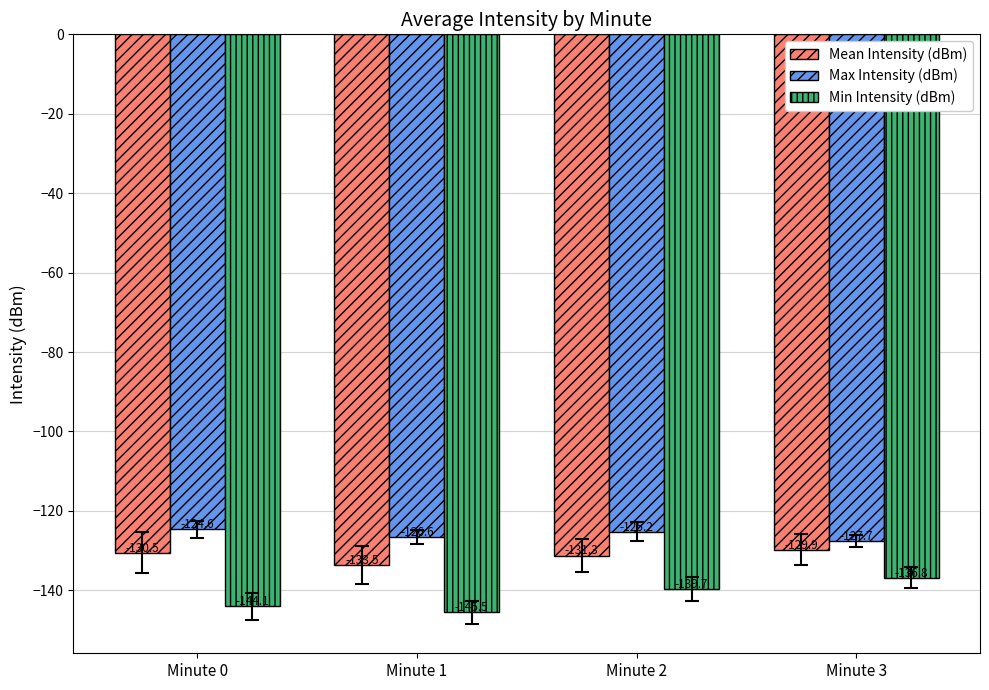

Is it true that Max Intensity (dBm) equals -44.5 at Minute 1?

False